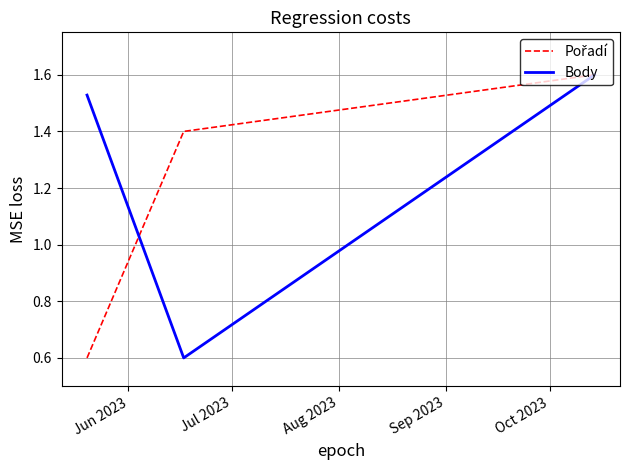

At how many categories does at least one series exceed 0?

3